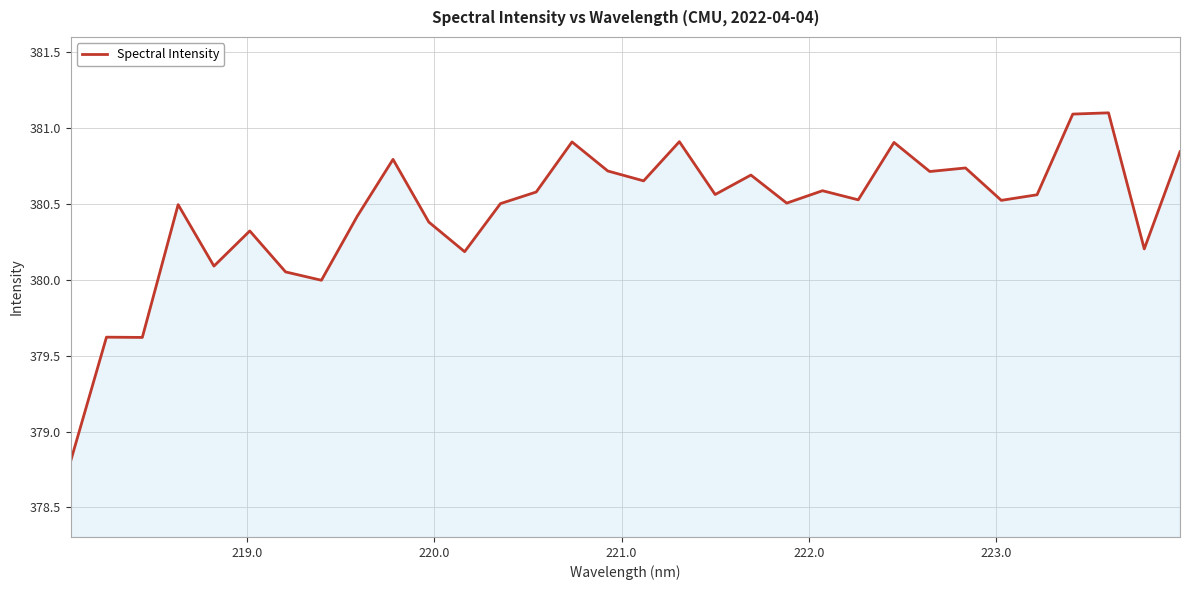

What is the maximum value shown in the chart?

381.1